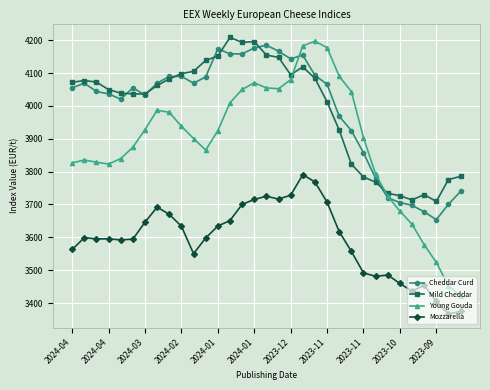

Which series has the largest range (max minus min)?

Young Gouda